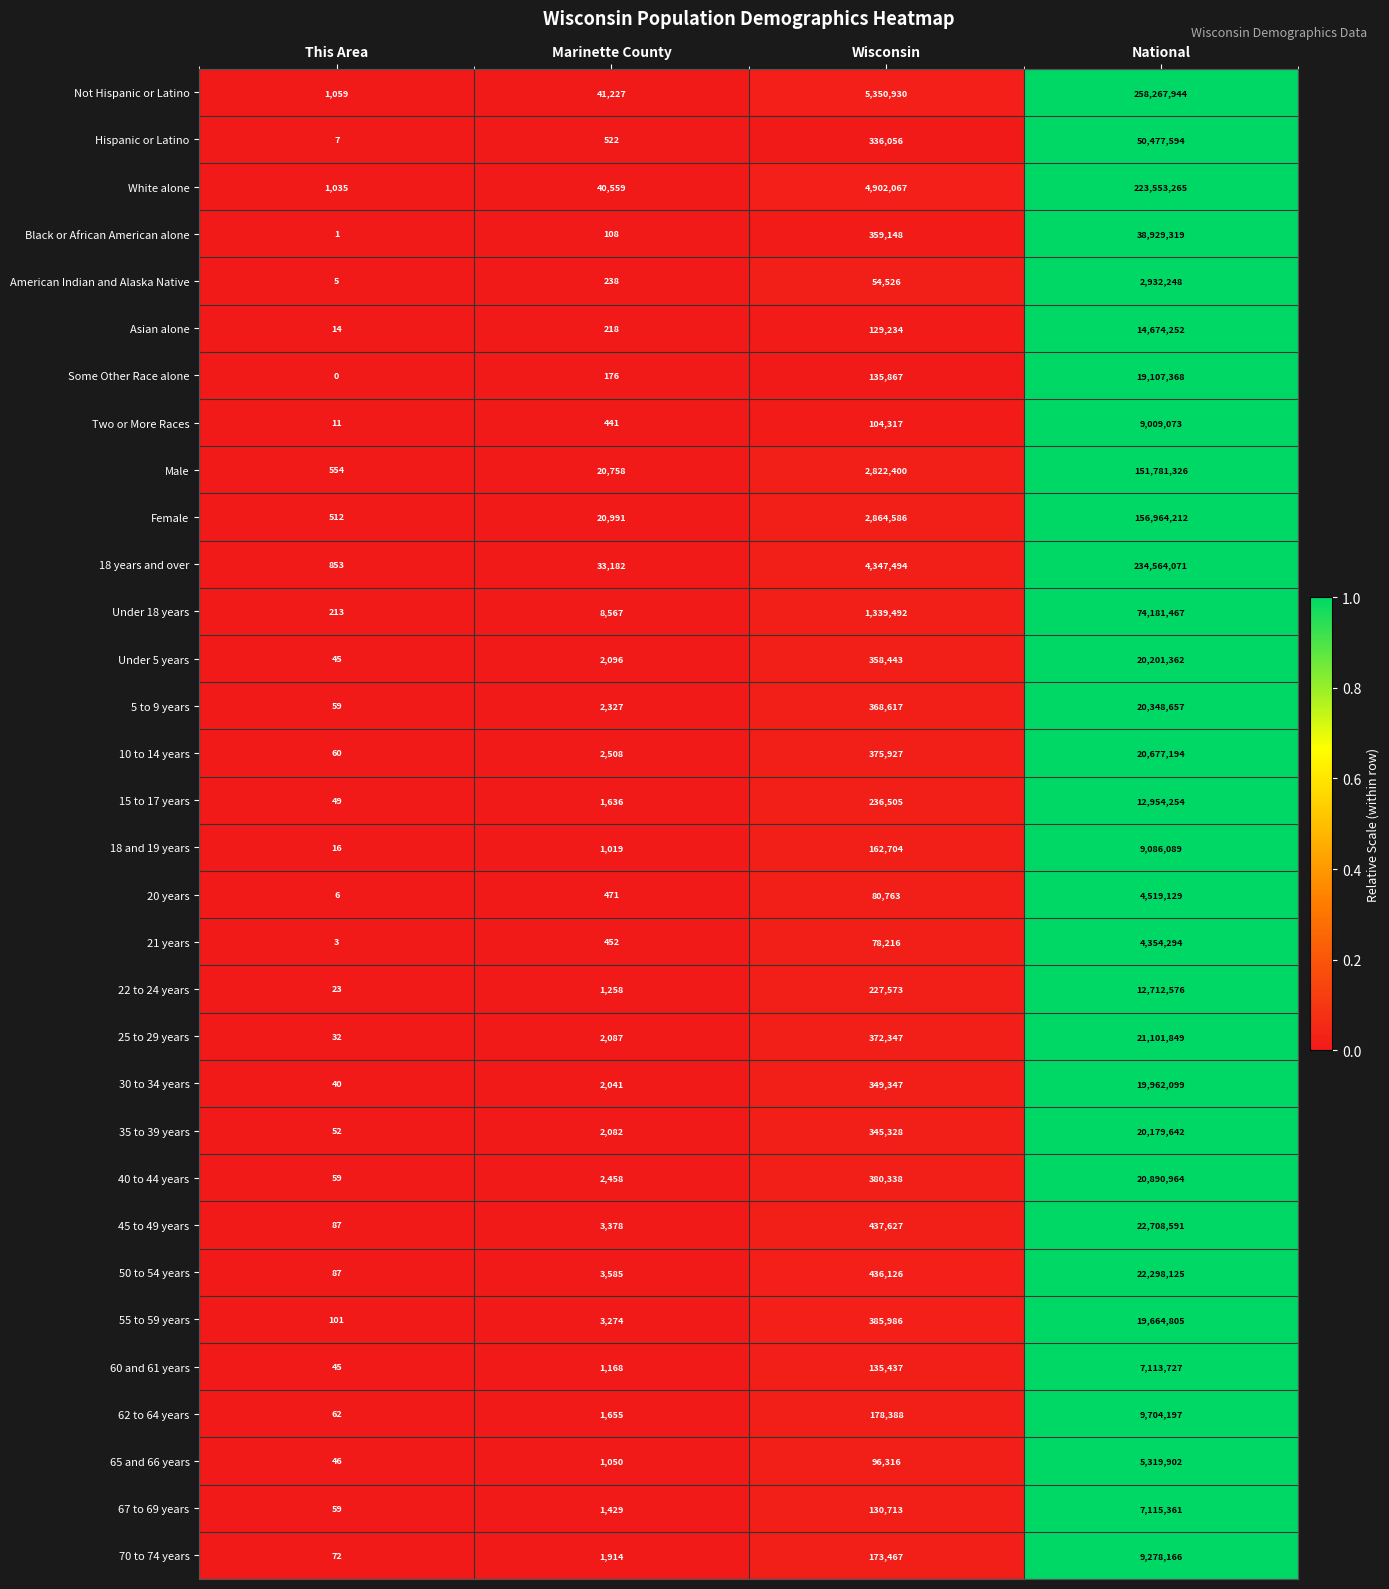

What is the sum of the 55 to 59 years values at Wisconsin and Marinette County?

389260